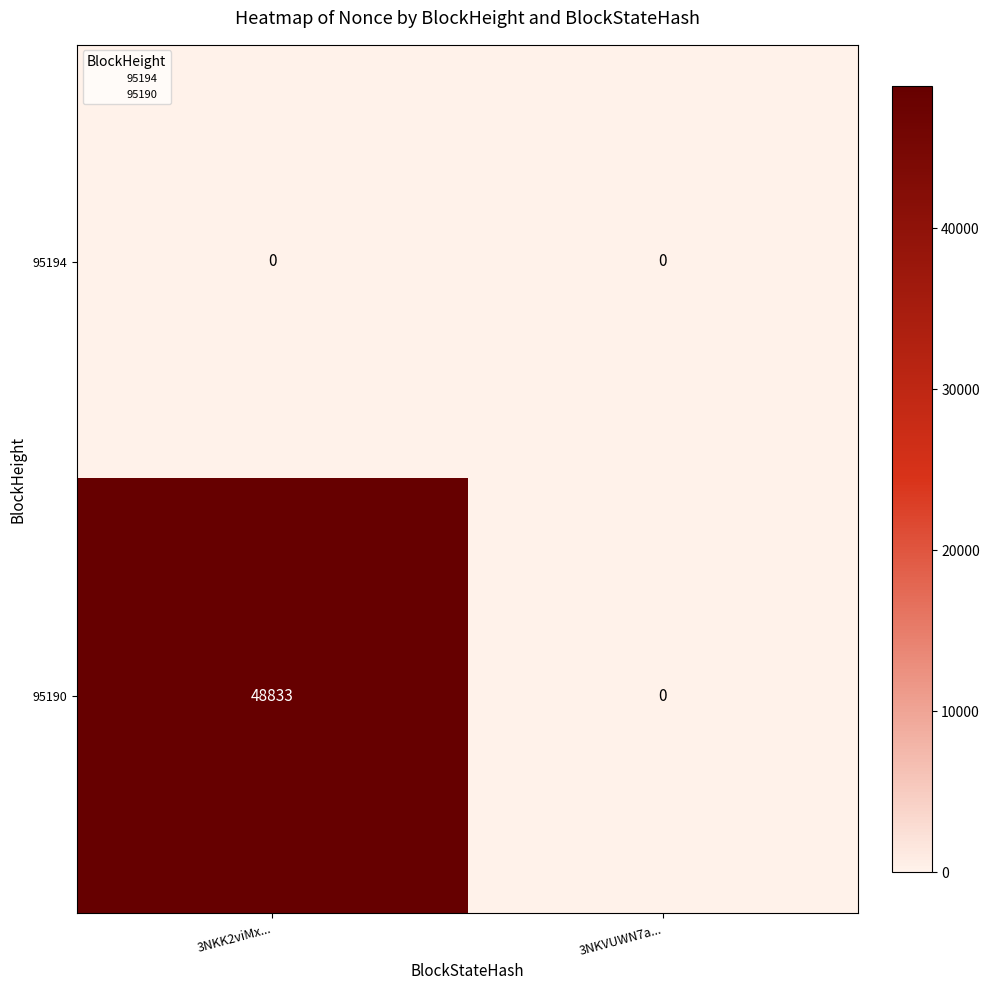

Which label corresponds to the largest value in the chart?

3NKK2viMx...